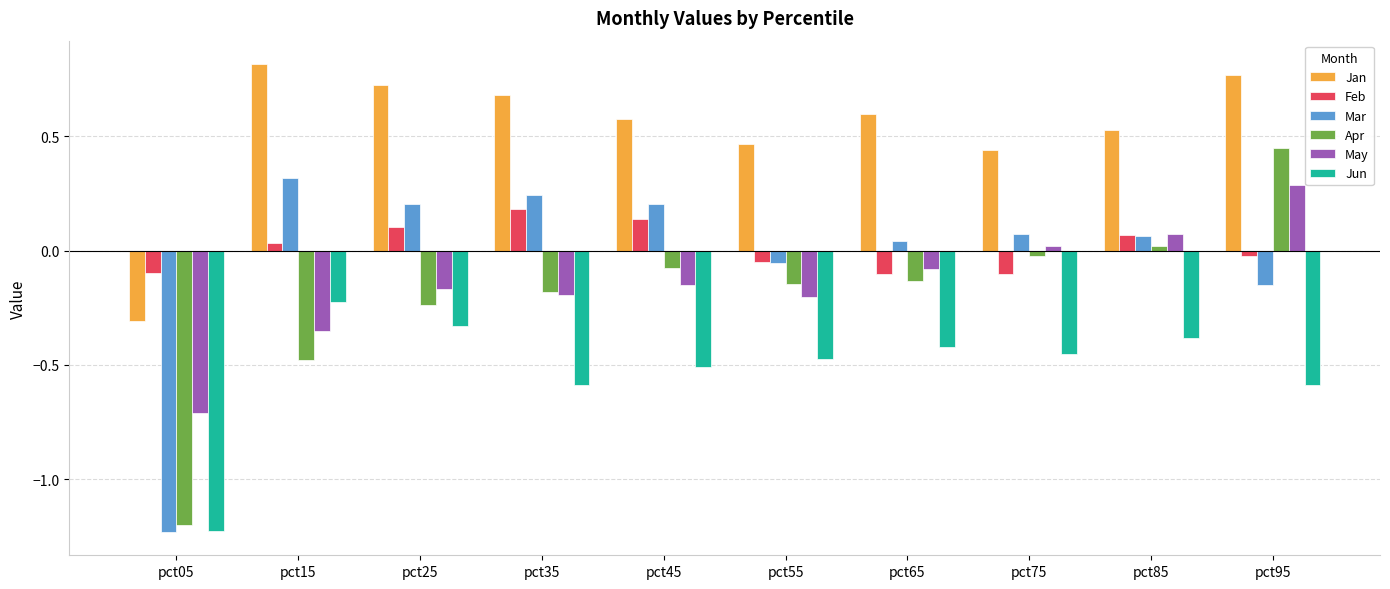

At which label does Apr first exceed 0?

pct85